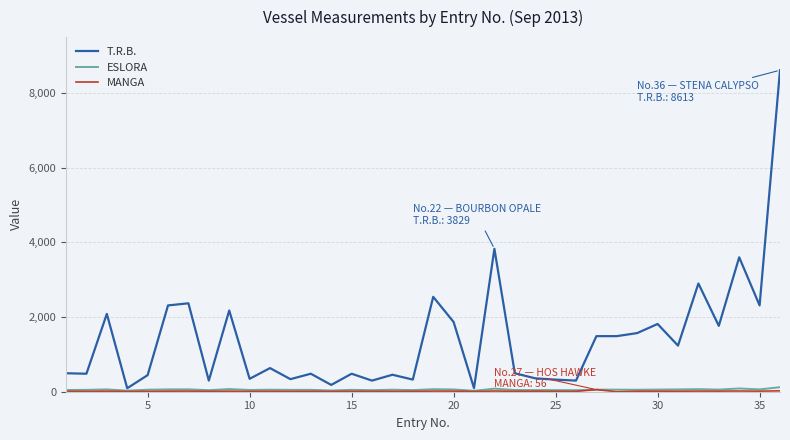

Which series has the widest spread of values?

T.R.B.